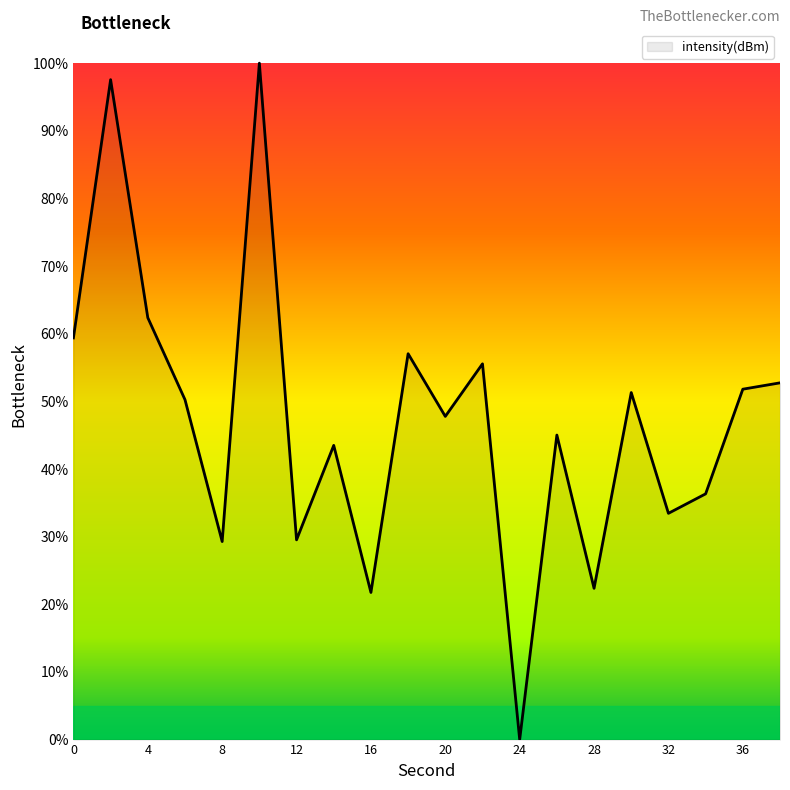

What is the difference between the maximum and minimum values?

100.0